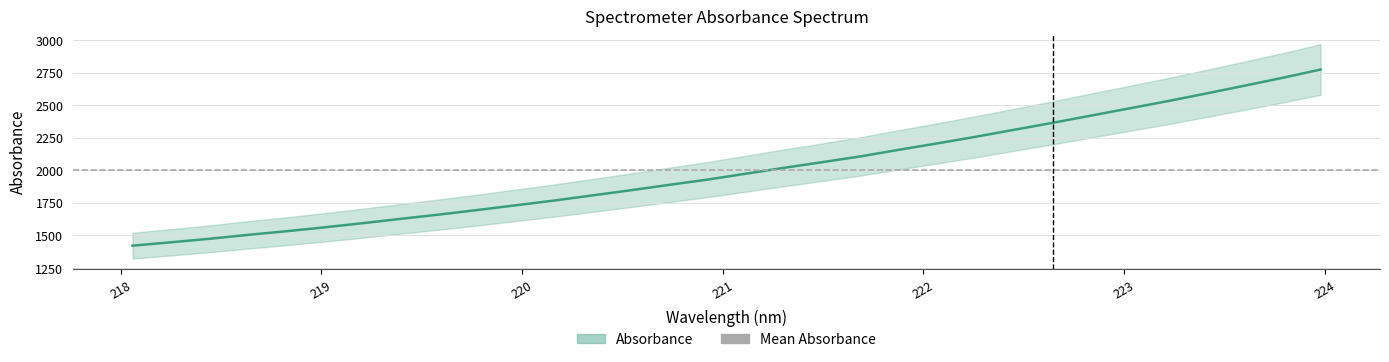

At which label does the data first exceed 1975?

221.1174